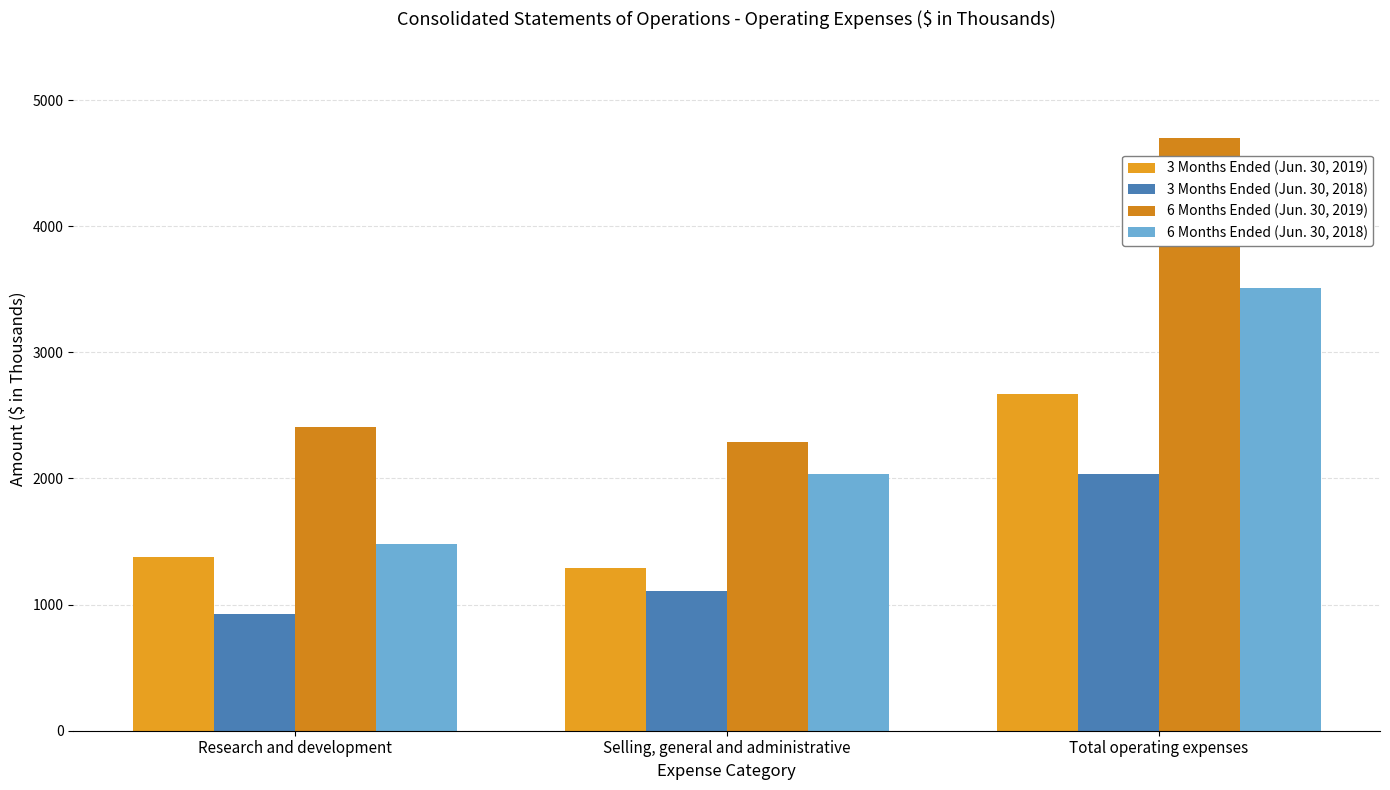

What is the difference between the 6 Months Ended (Jun. 30, 2019) values at Research and development and Selling, general and administrative?

118